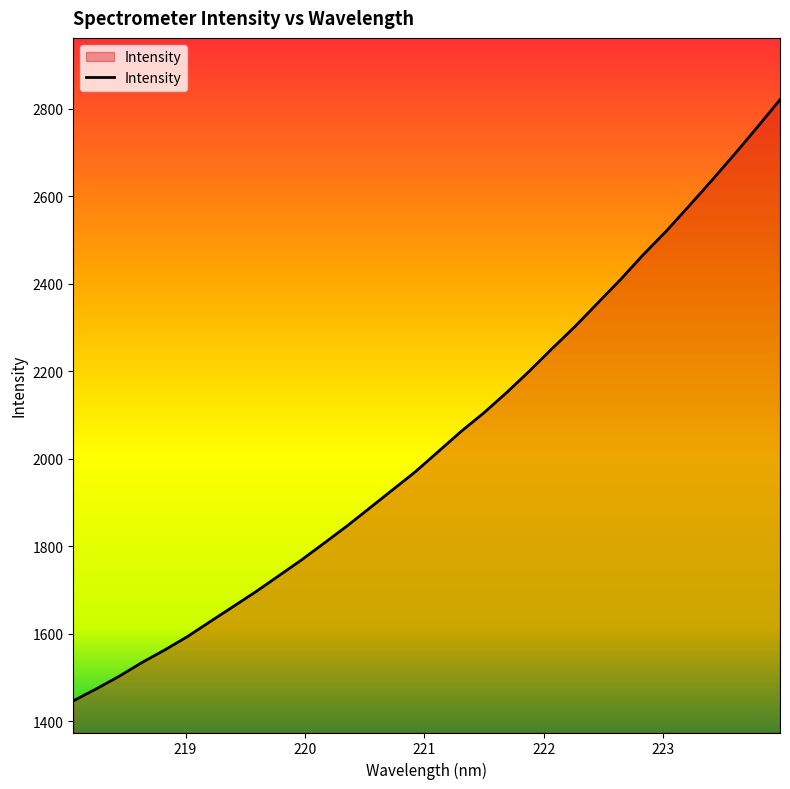

What is the smallest value displayed?

1446.7